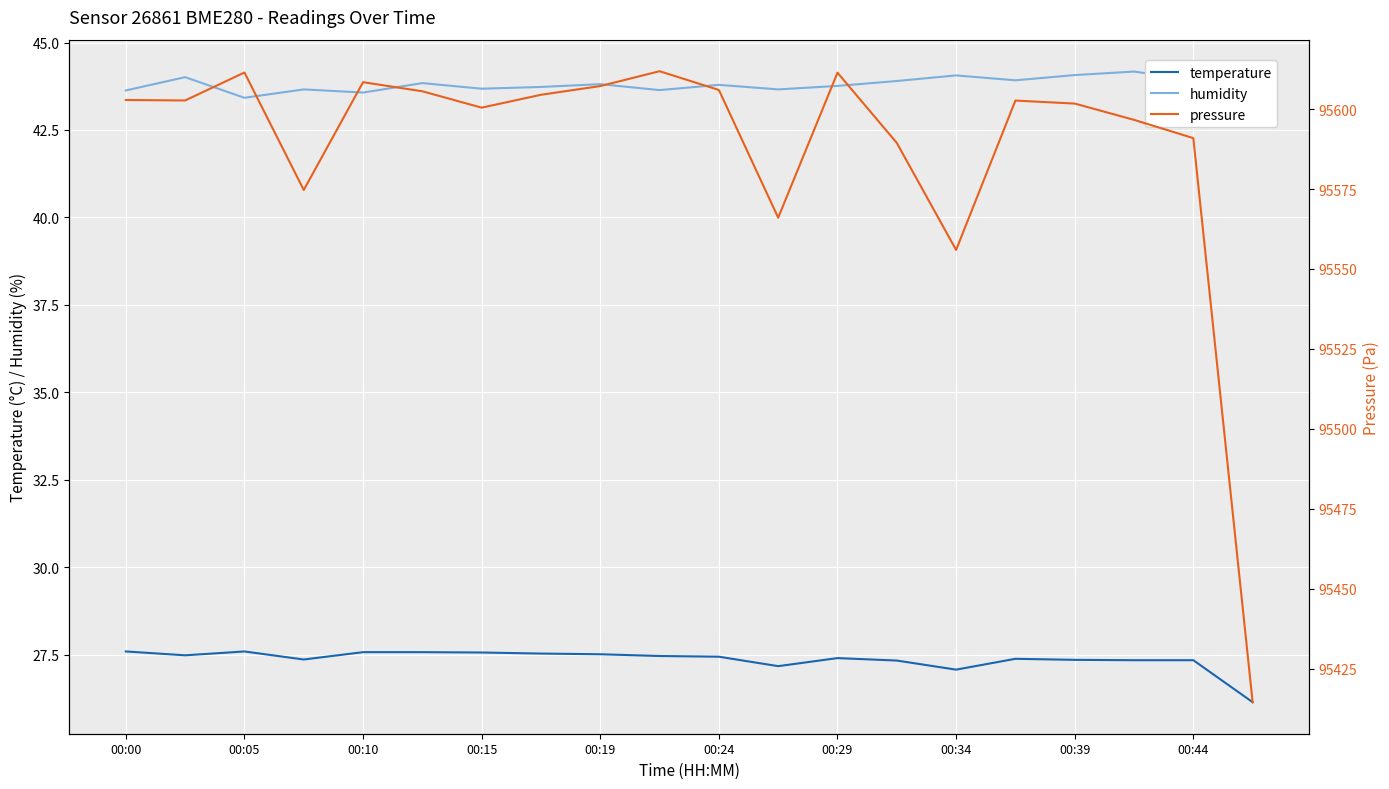

What is the lowest value of the temperature series?

26.1